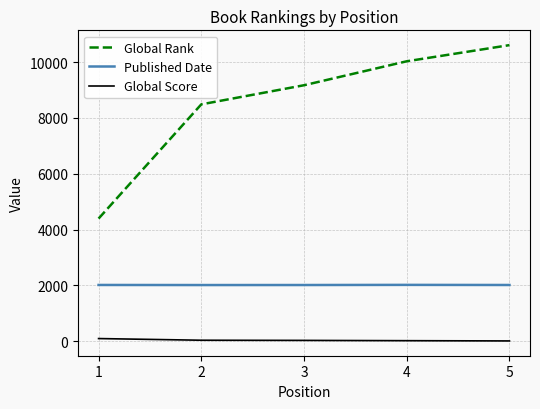

What is the difference between the maximum and minimum values in the Global Rank series?

6214